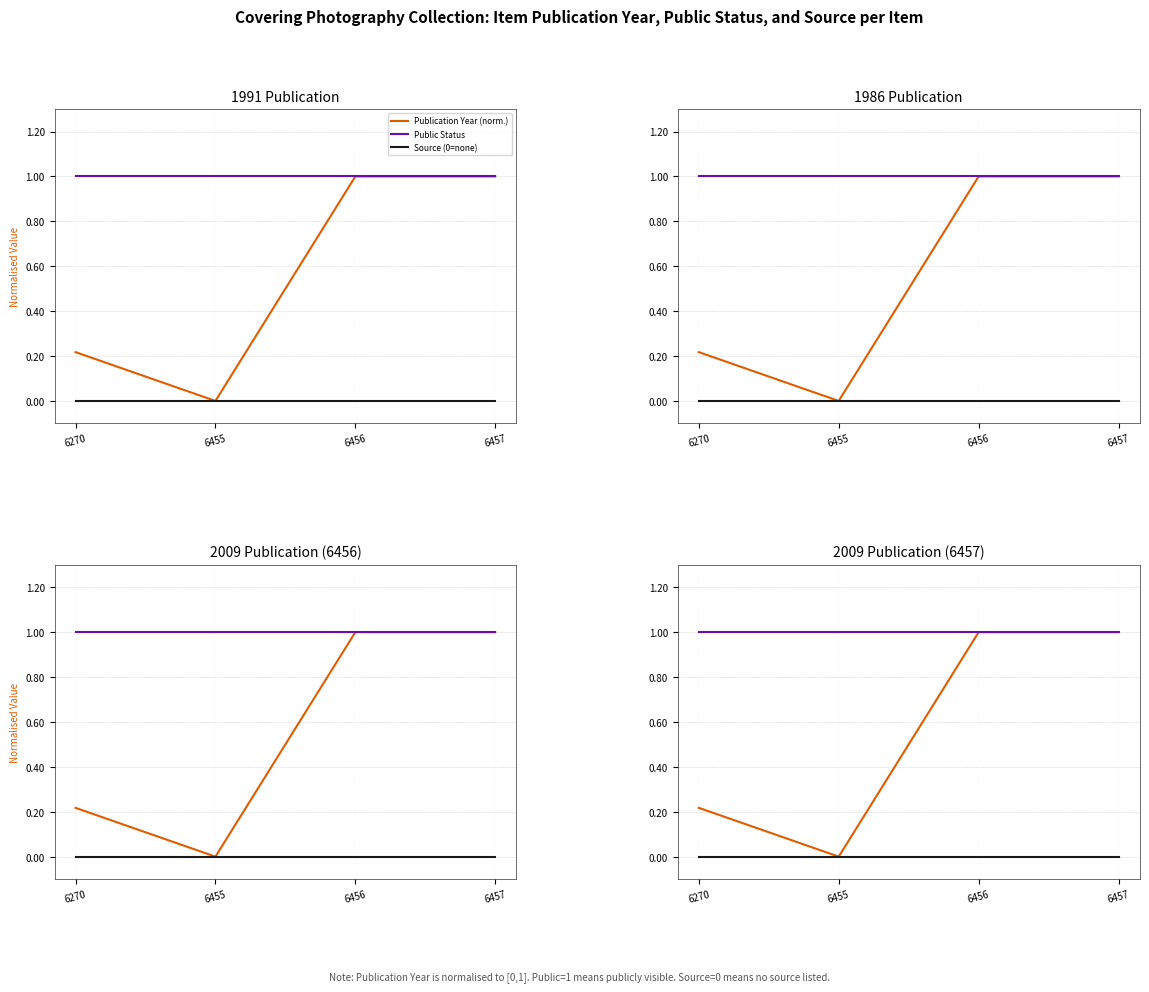

True or false: Public Status has more than 1 interior local peaks.

False